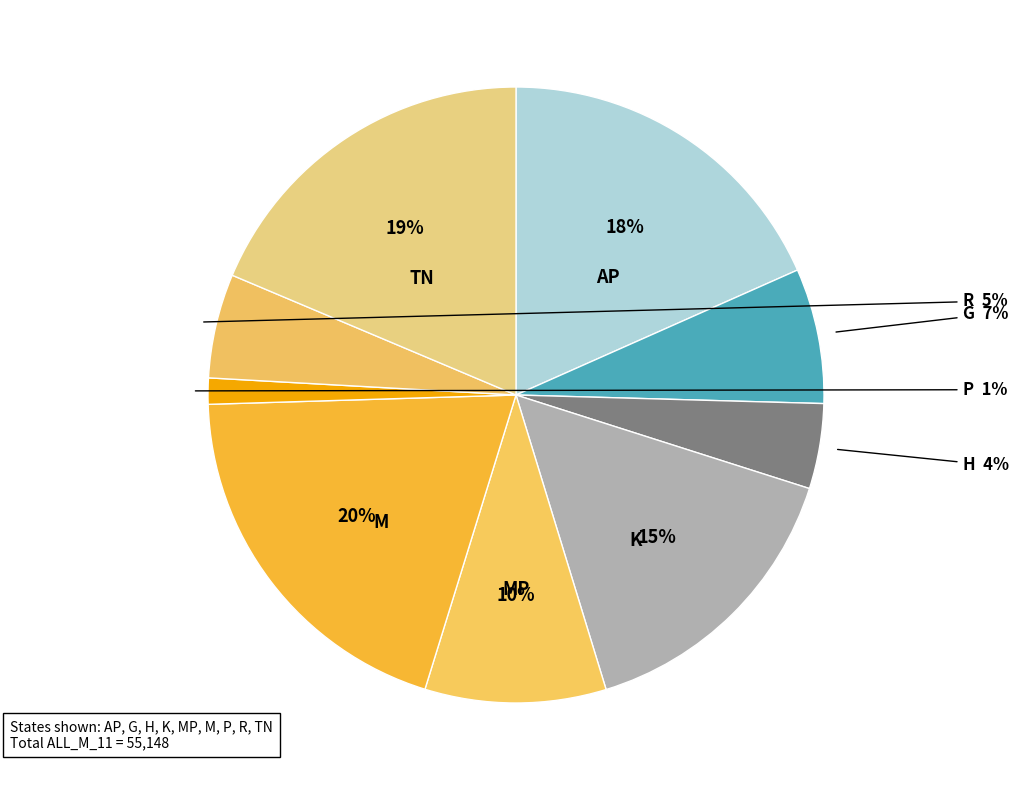

What is the smallest slice in the pie chart?

P